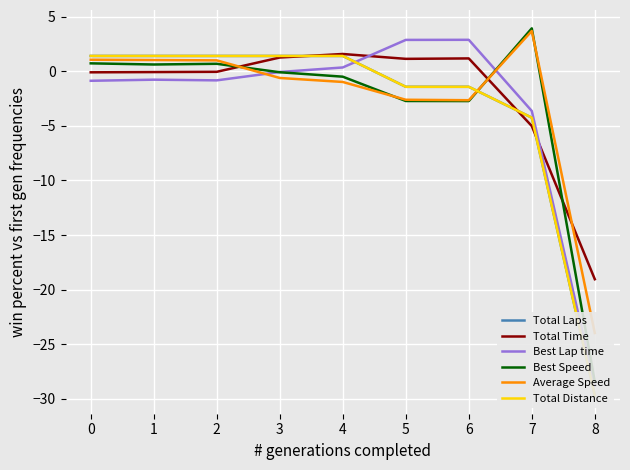

What is the maximum value for Average Speed?

3.7